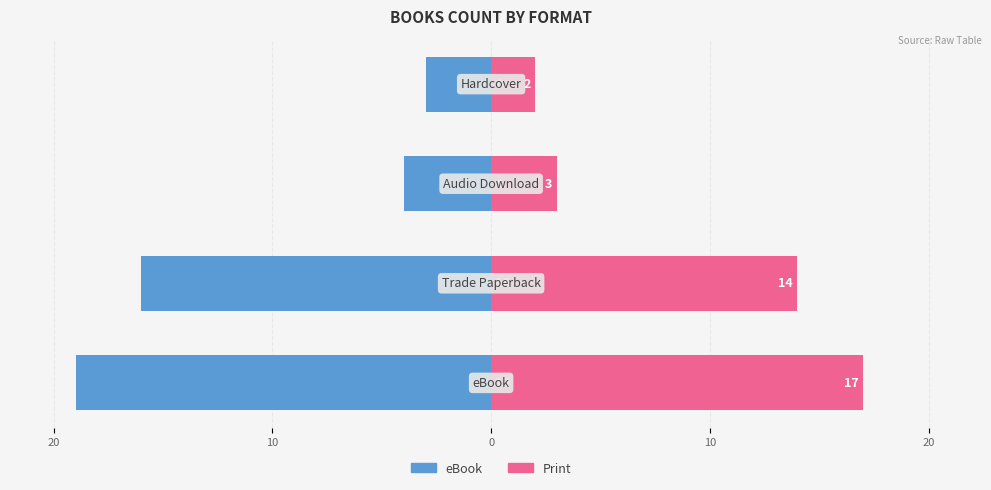

Which has a higher value, 10 or 10?

10